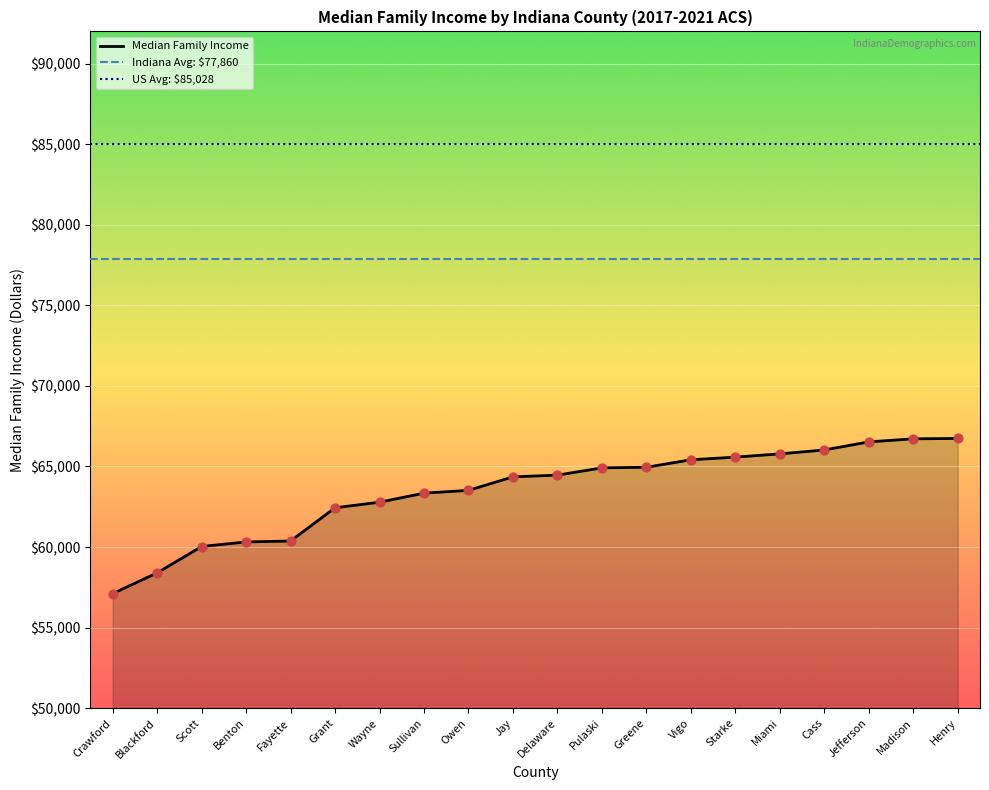

Which has a higher value, Jefferson or Scott?

Jefferson